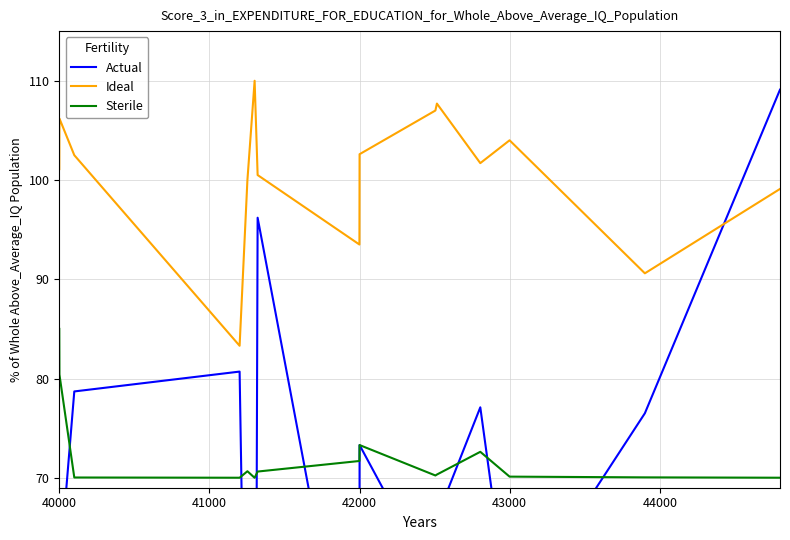

True or false: Sterile has more than 0 points higher than both neighbors.

True